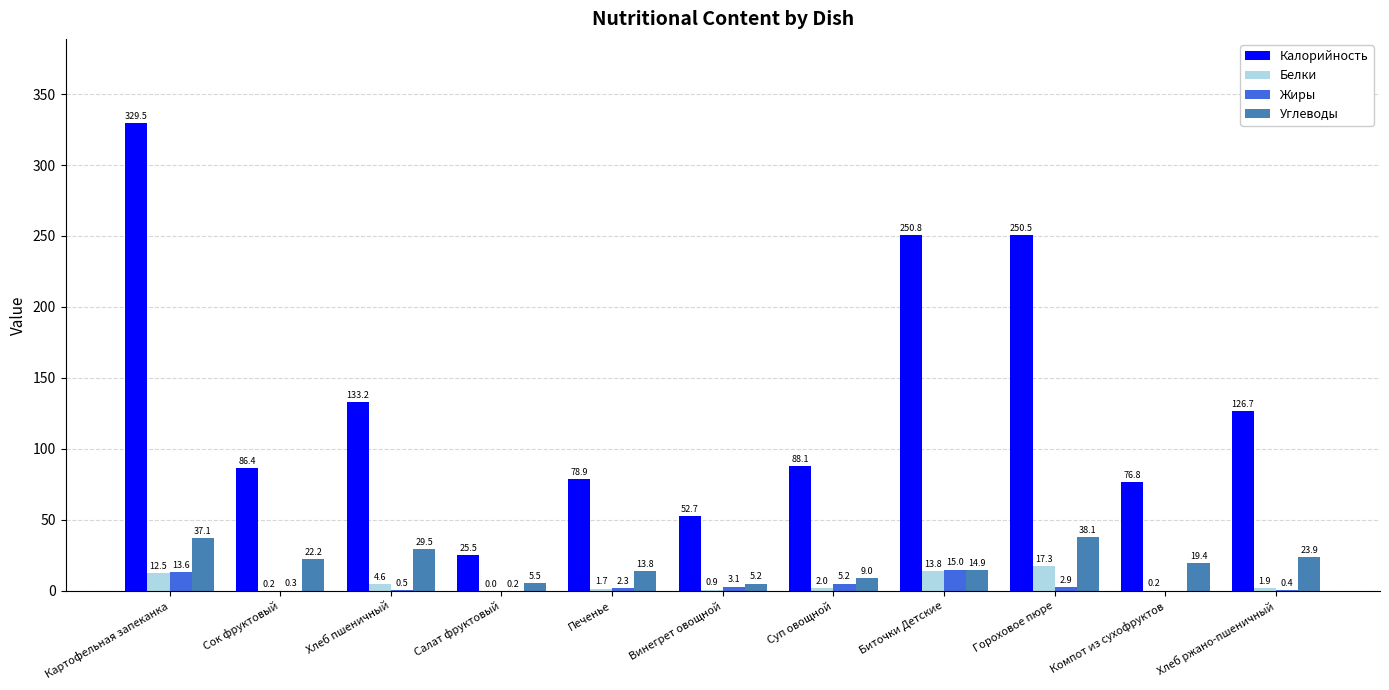

At which label is Калорийность closest to 177?

Хлеб пшеничный